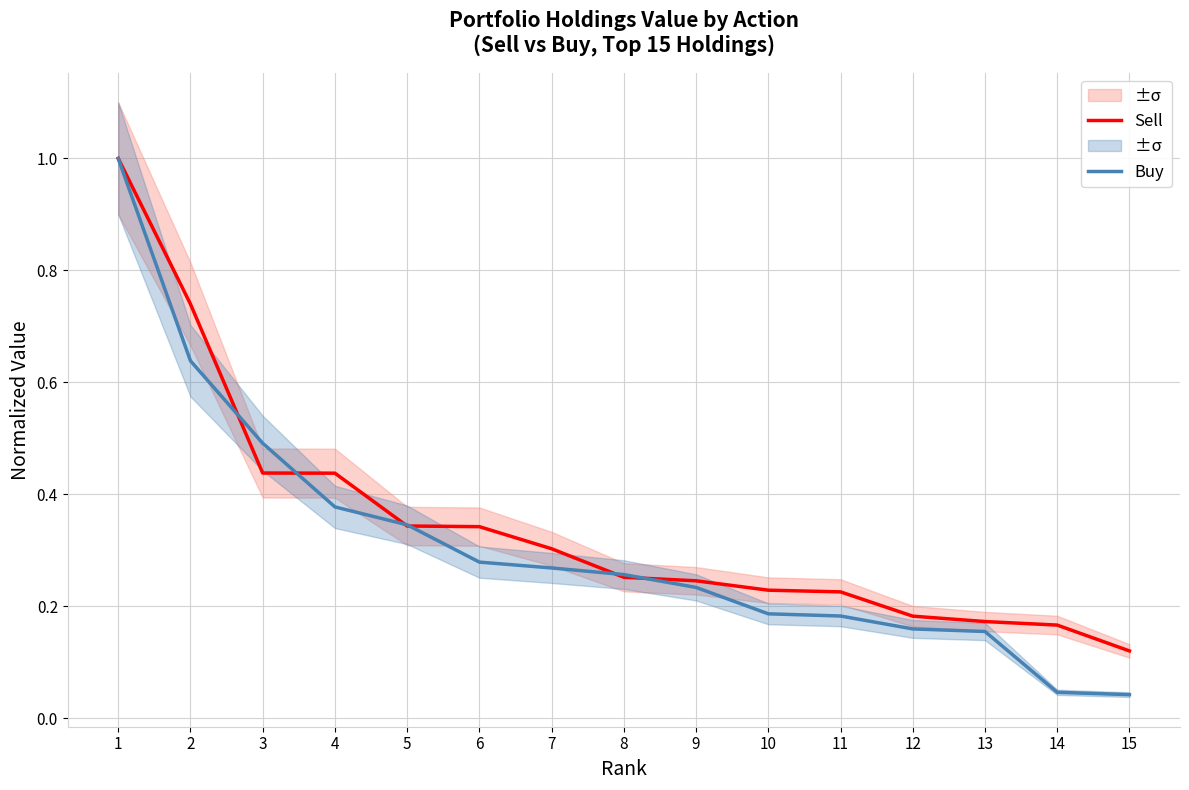

At which label does Buy reach its peak?

1